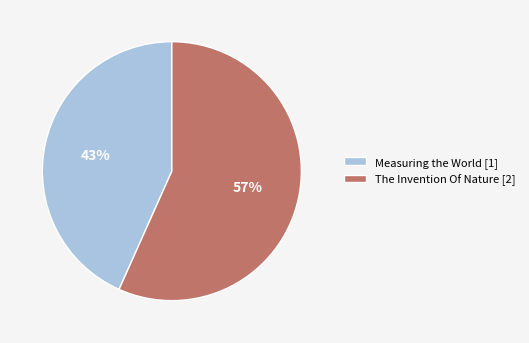

Which slice is the largest?

The Invention Of Nature